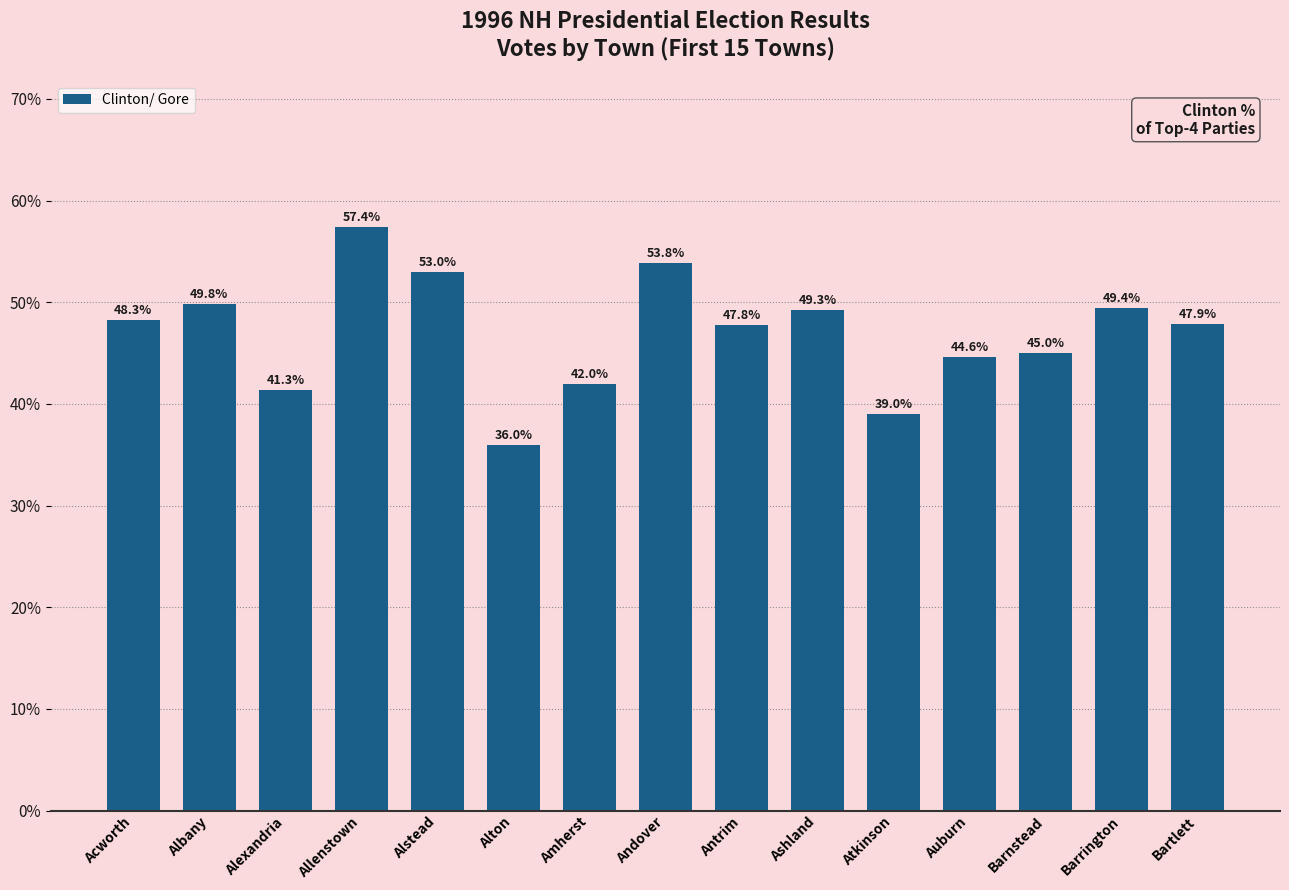

Reading left to right, transcribe all the data shown in this chart.

48.3	49.8	41.3	57.4	53.0	36.0	42.0	53.8	47.8	49.3	39.0	44.6	45.0	49.4	47.9